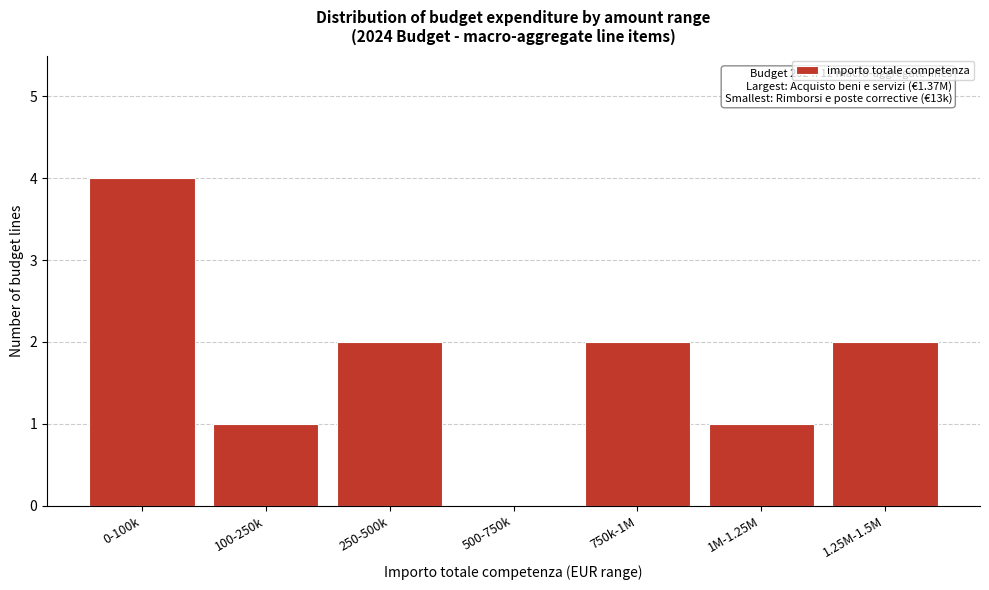

Reading right to left, transcribe all the data shown in this chart.

1.25M-1.5M=2	1M-1.25M=1	750k-1M=2	500-750k=0	250-500k=2	100-250k=1	0-100k=4